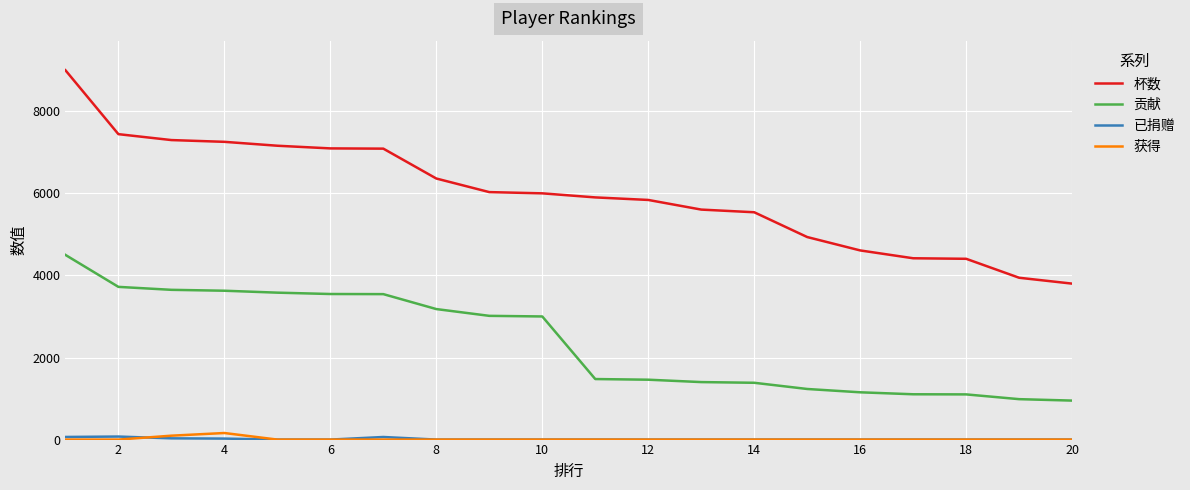

True or false: 贡献 and 杯数 intersect in this chart.

False